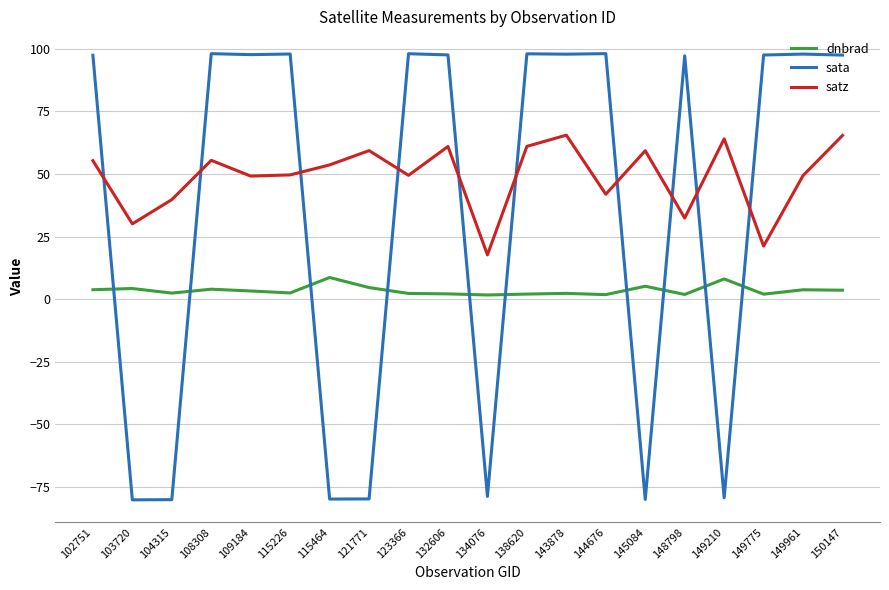

At which label does dnbrad first exceed 3?

102751